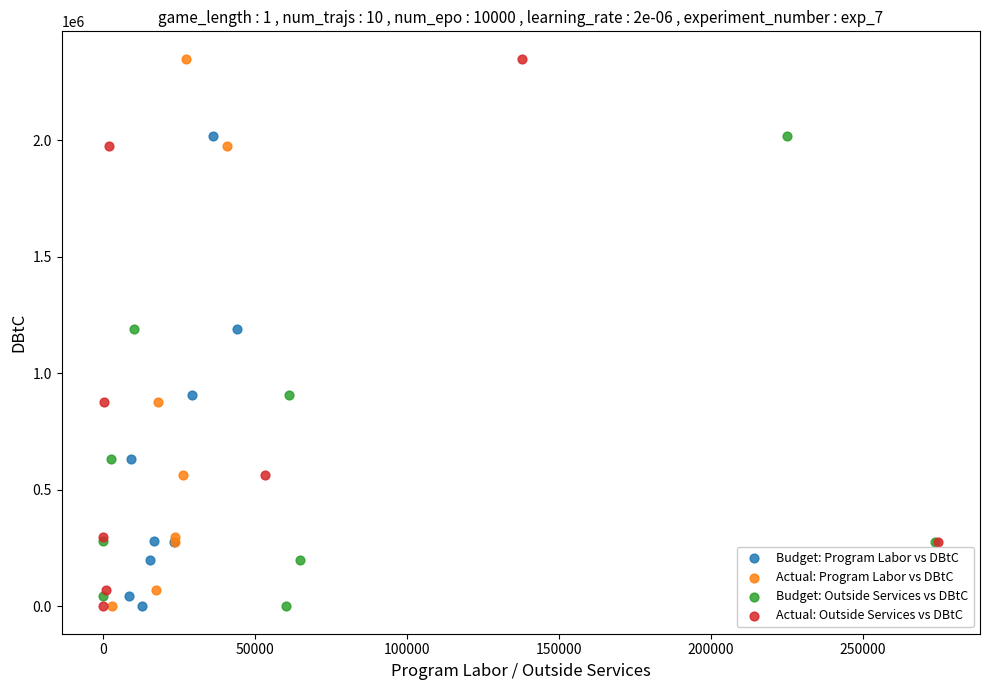

What are all the series names shown in the legend?

Budget: Program Labor vs DBtC, Actual: Program Labor vs DBtC, Budget: Outside Services vs DBtC, Actual: Outside Services vs DBtC